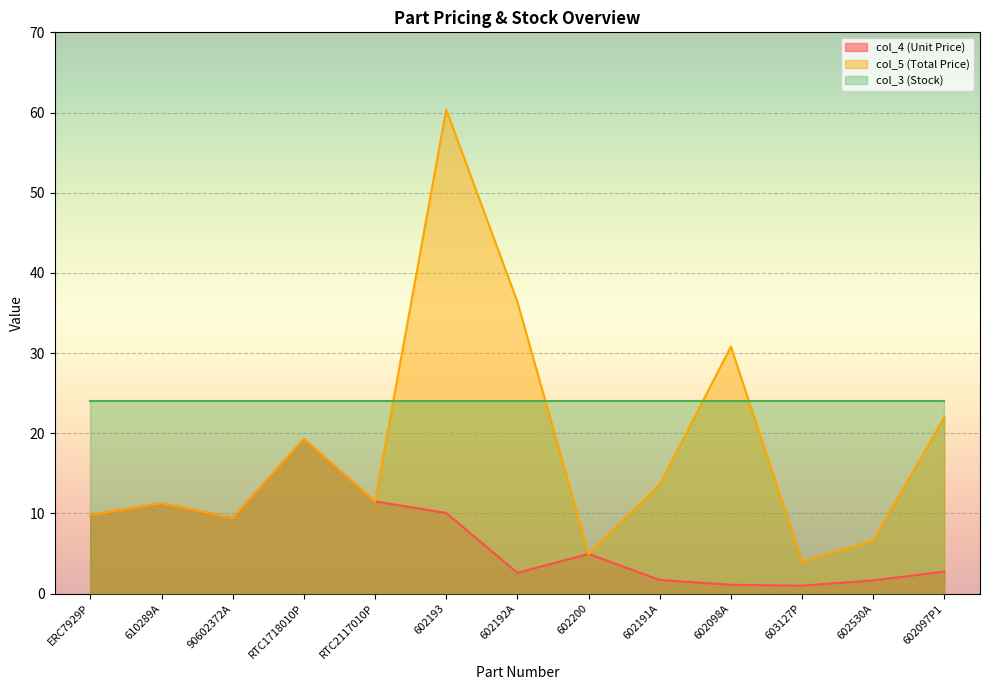

At which label does col_5 (Total Price) first exceed 11?

610289A